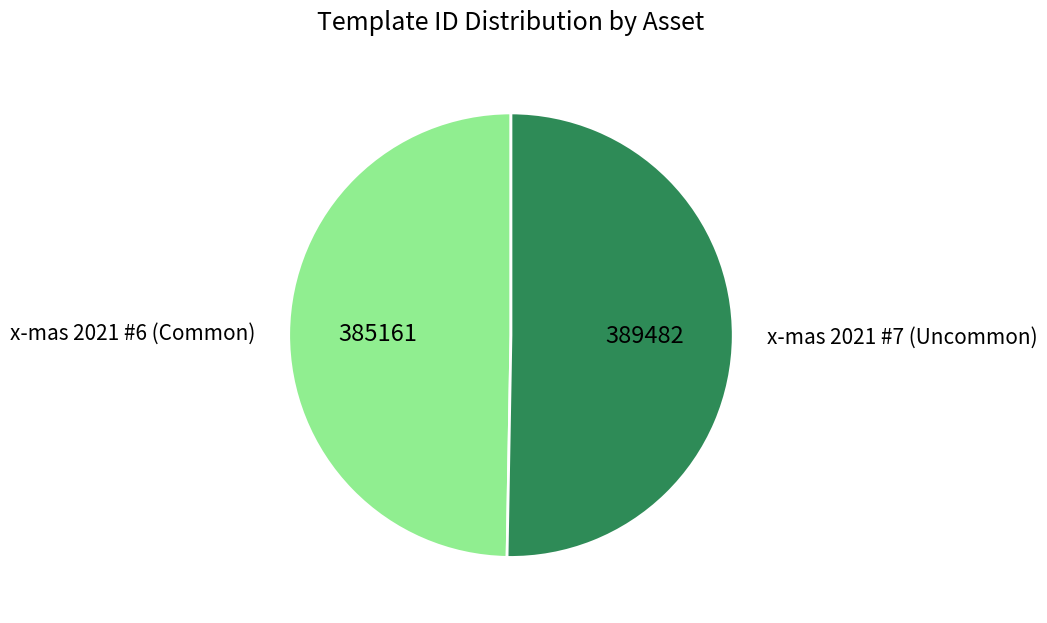

Which has a higher value, x-mas 2021 #6 (Common) or x-mas 2021 #7 (Uncommon)?

x-mas 2021 #7 (Uncommon)